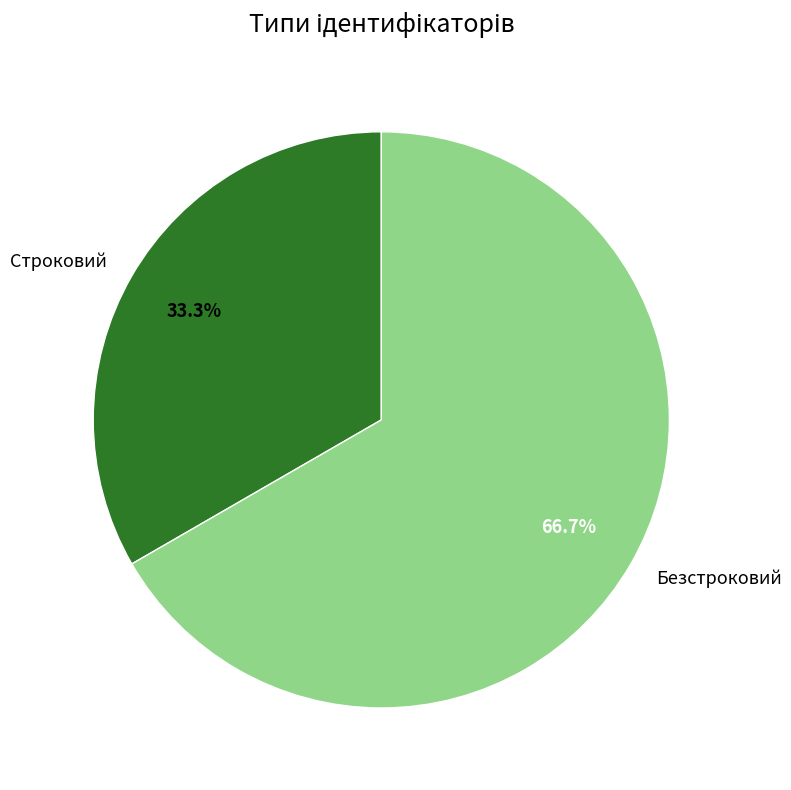

What percentage do Строковий and Безстроковий together represent?

100.0%